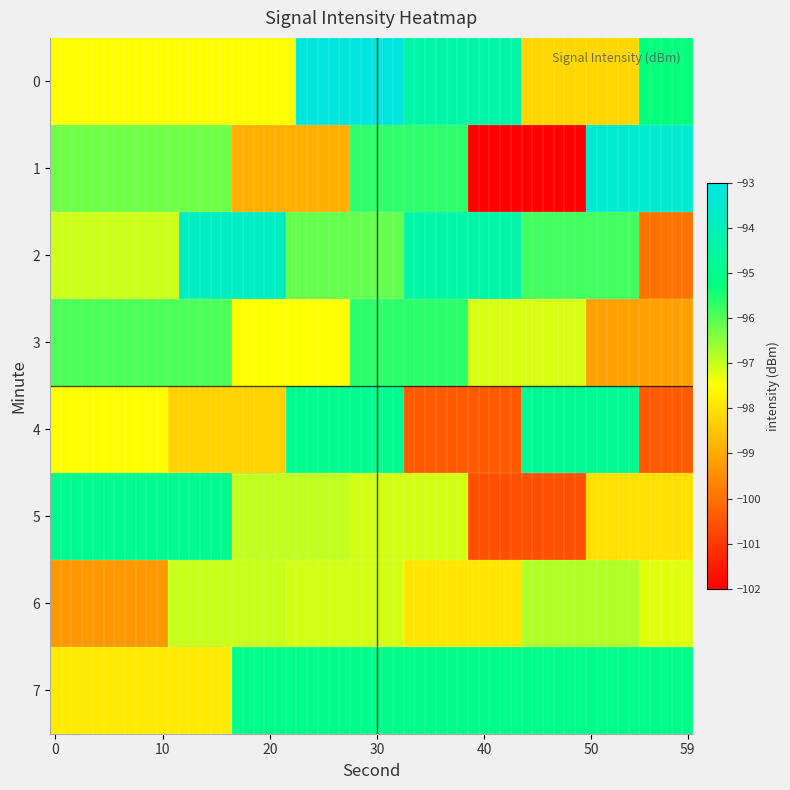

Rank the categories by 3 value from lowest to highest.

12, 23, 33, 44, 55